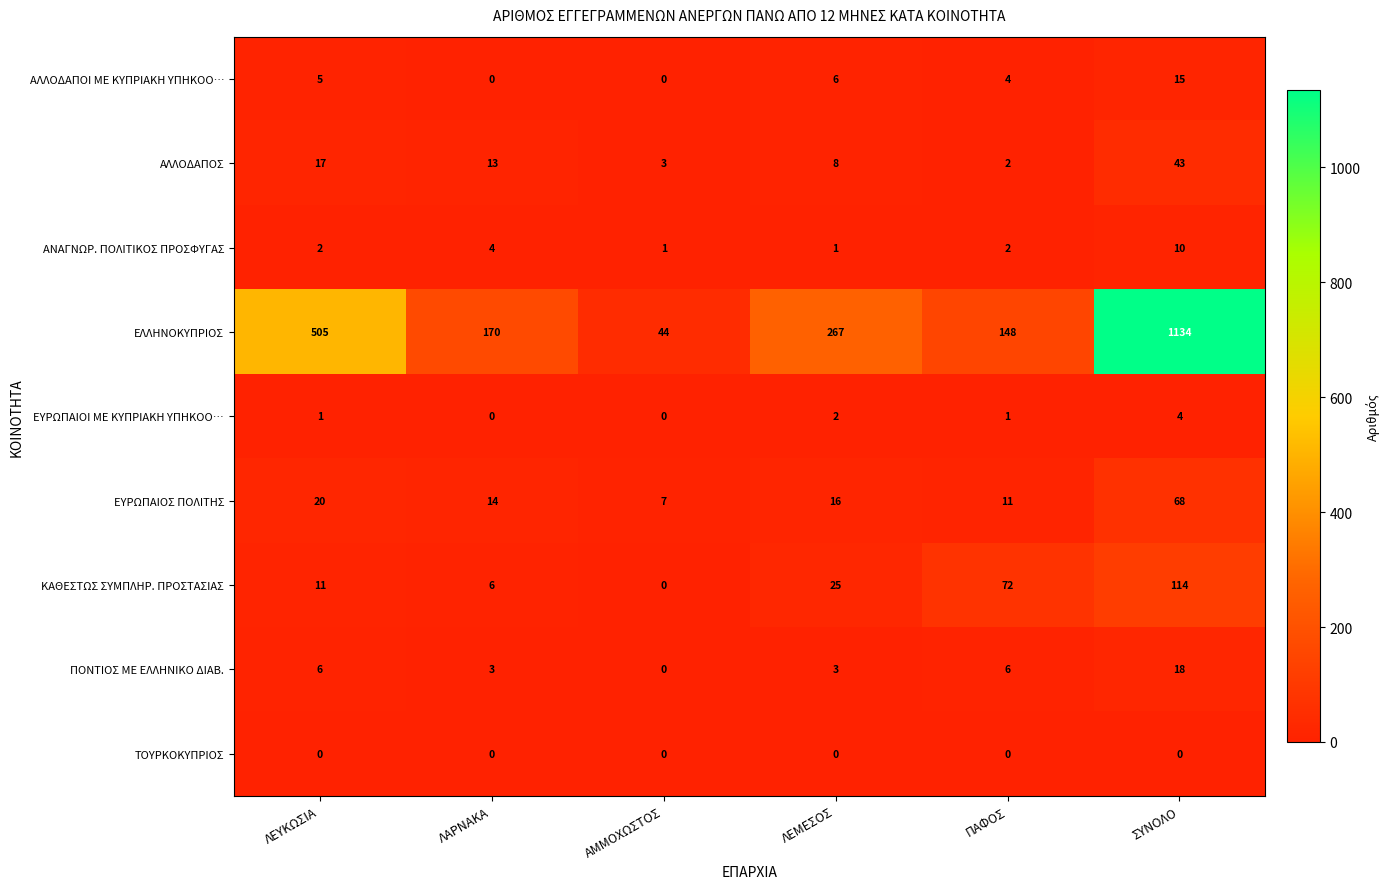

The value of ΚΑΘΕΣΤΩΣ ΣΥΜΠΛΗΡ. ΠΡΟΣΤΑΣΙΑΣ at ΛΕΥΚΩΣΙΑ is 5. True or false?

False